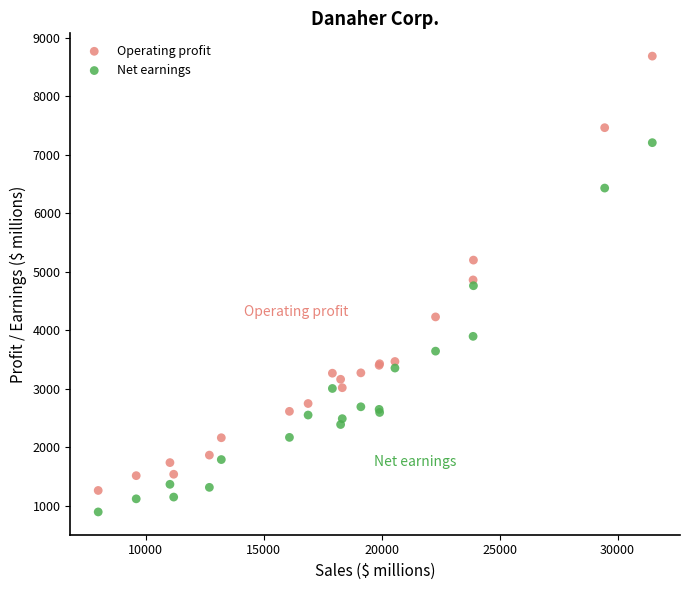

In the Operating profit series, what Y value is closest to 4976?

4863